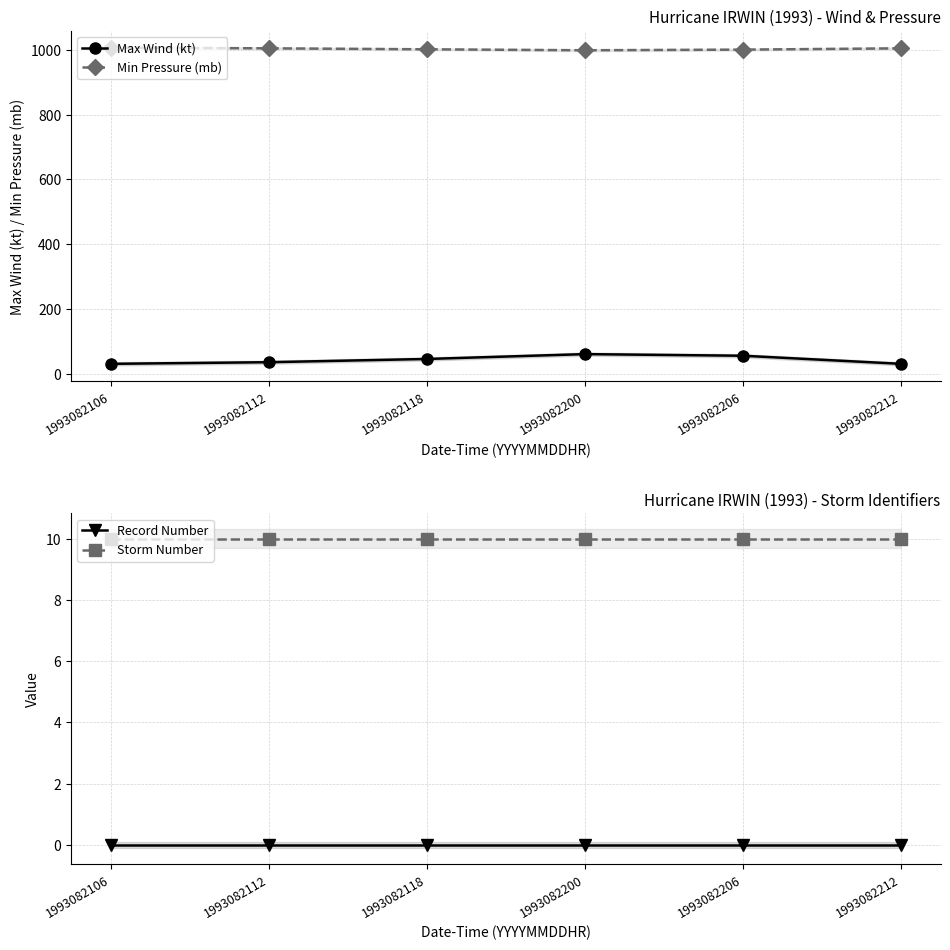

Is it true that Storm Number equals 10 at 1993082106?

True